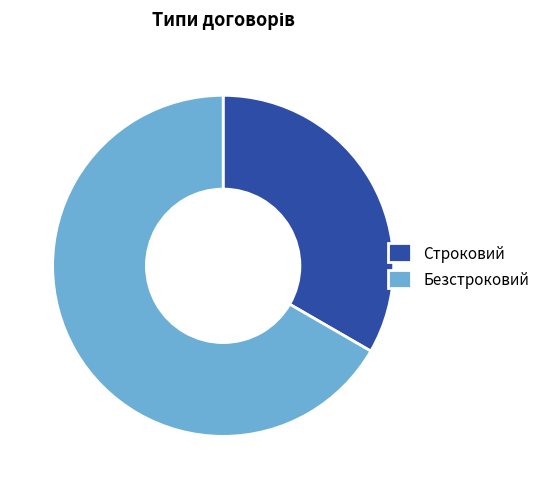

Is the sum of Строковий and Безстроковий greater than half?

Yes